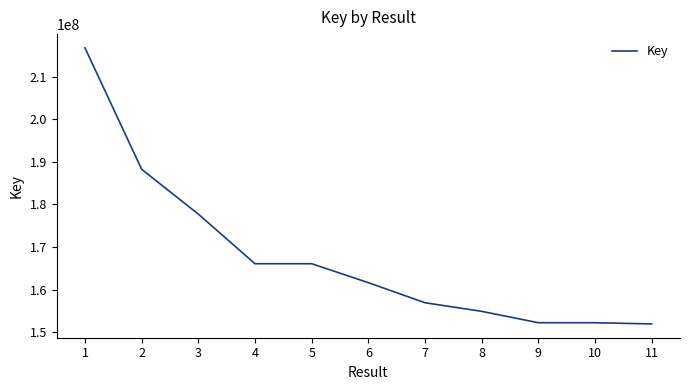

At which category does the chart reach its peak across all series?

1